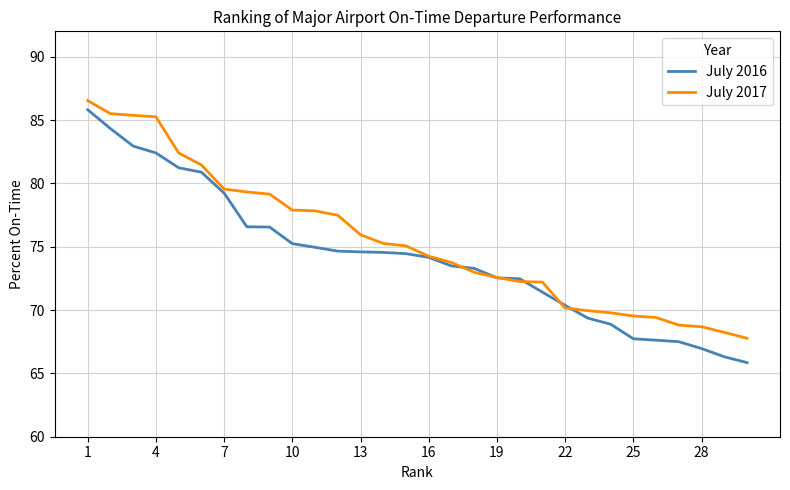

Which series has the widest spread of values?

July 2016